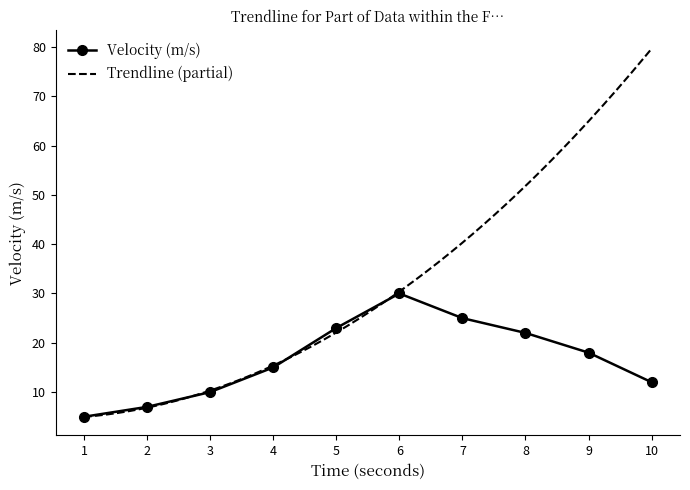

What is the value of the 8th point from the left?

22